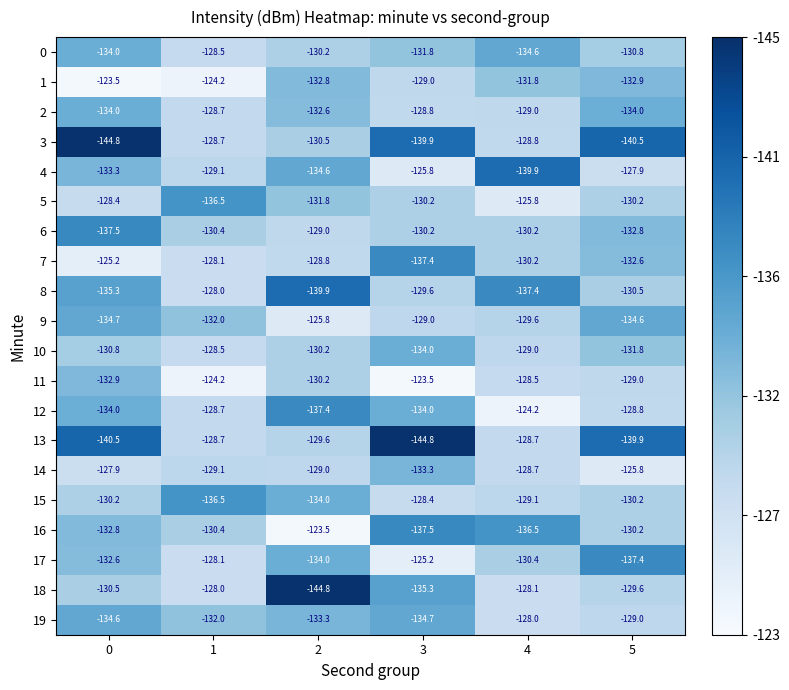

Between 3 and 5, which series saw the biggest shift?

17